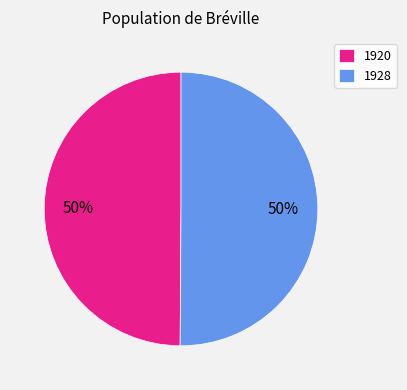

To the nearest percent, what is the average slice percentage?

50%